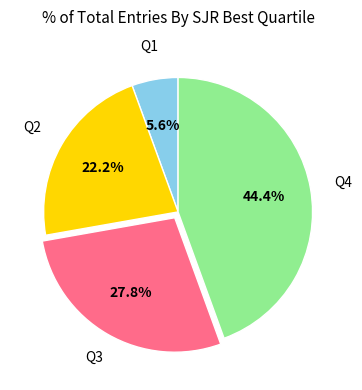

What percentage is NOT represented by Q2?

77.8%